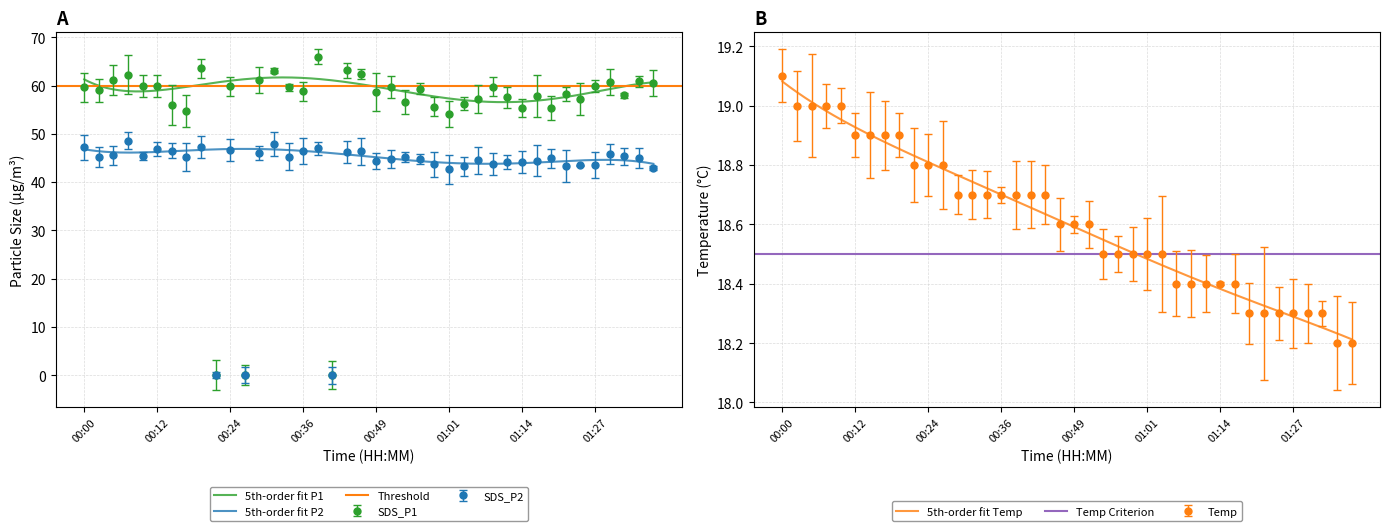

True or false: SDS_P1 has more than 2 points higher than both neighbors.

True